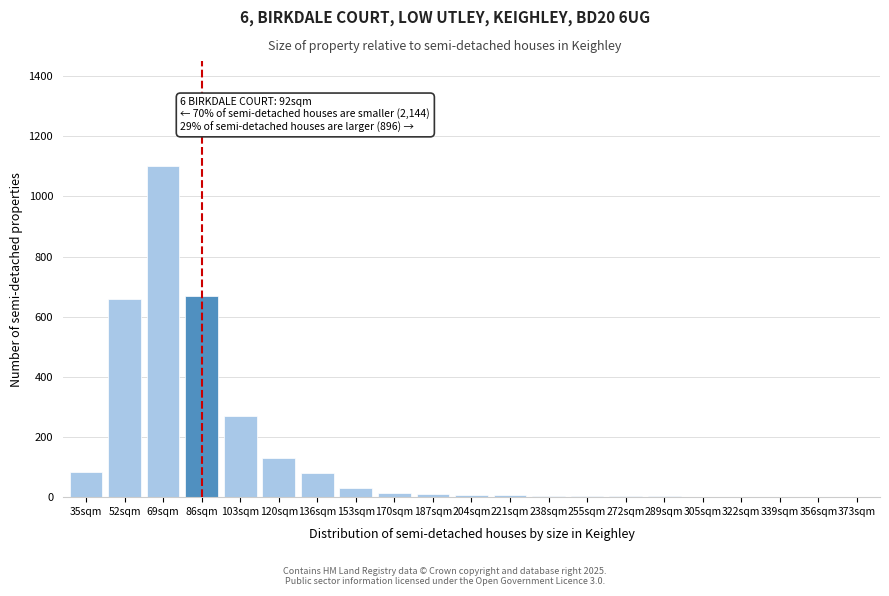

What is the greatest value displayed?

1100